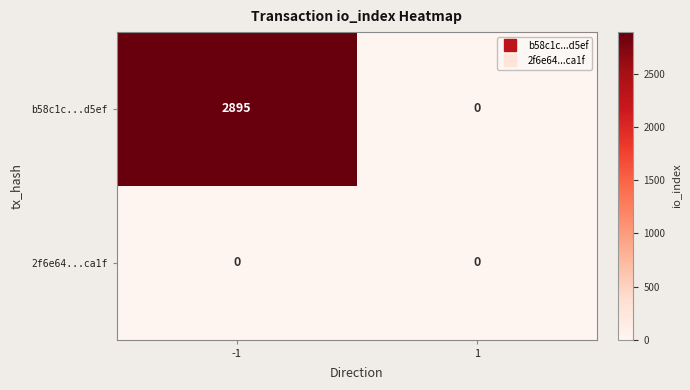

Rank the series at -1 from lowest to highest value.

2f6e64...ca1f, b58c1c...d5ef